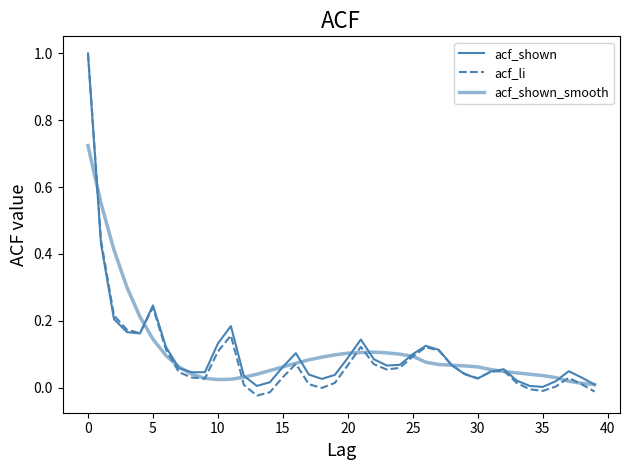

How many lines are shown in the chart?

3